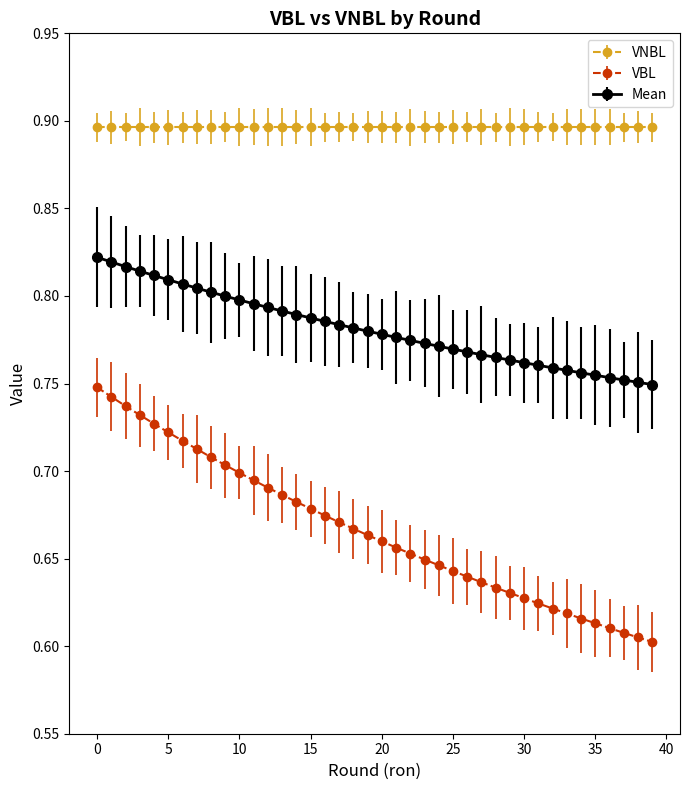

Which series has the widest spread of values?

VBL